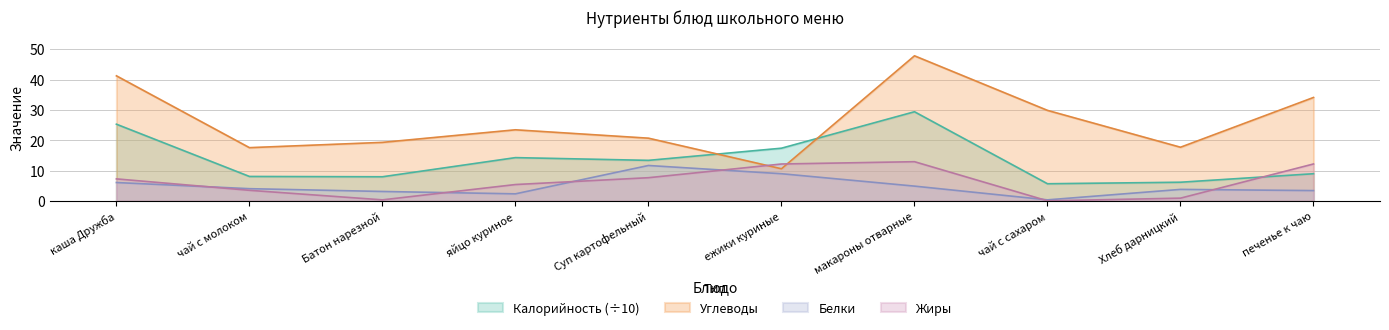

The value of Калорийность at каша Дружба is 45.1. True or false?

False